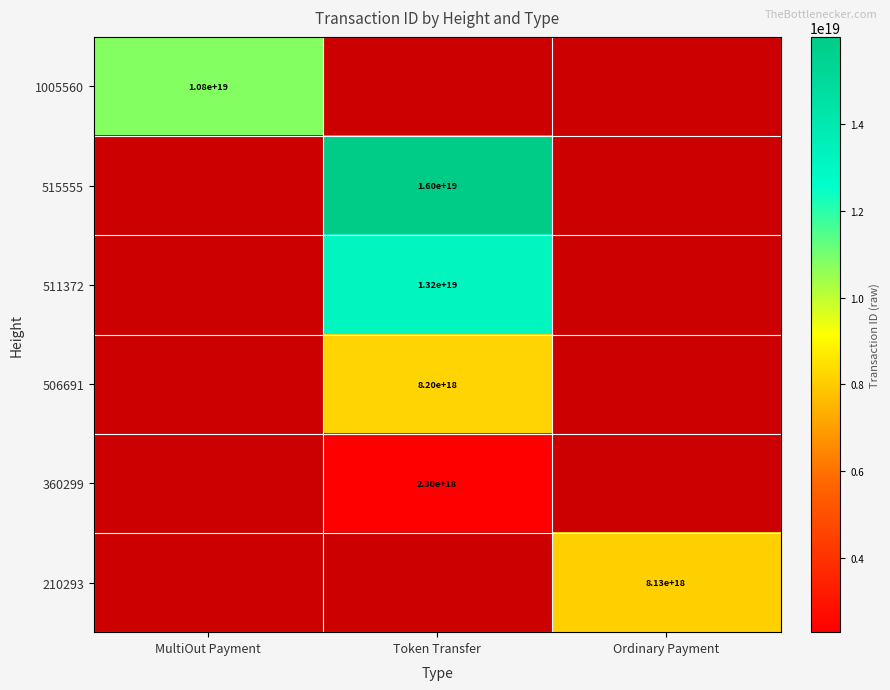

The value of 1005560 at MultiOut Payment is 10800000000000000000. True or false?

True